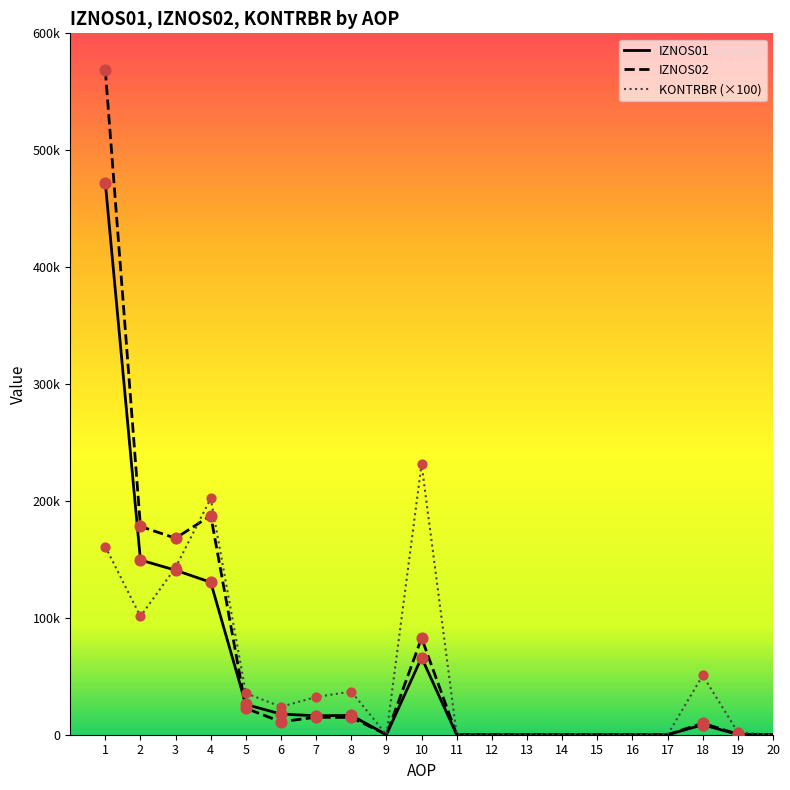

What are all the series names shown in the legend?

IZNOS01, IZNOS02, KONTRBR (×100)